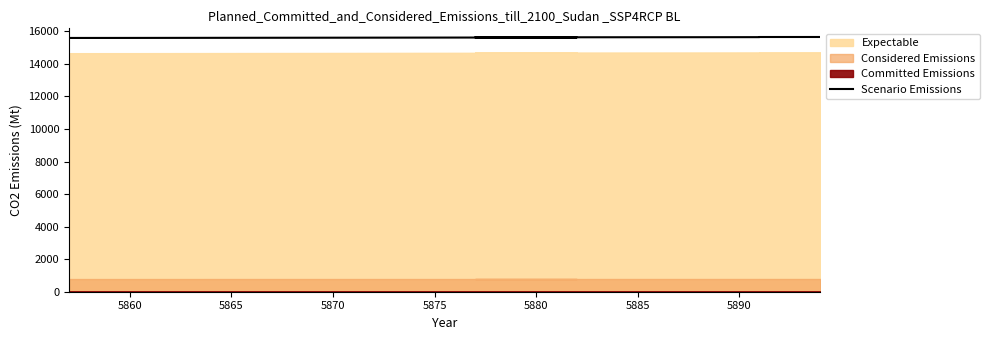

How many lines are shown in the chart?

1